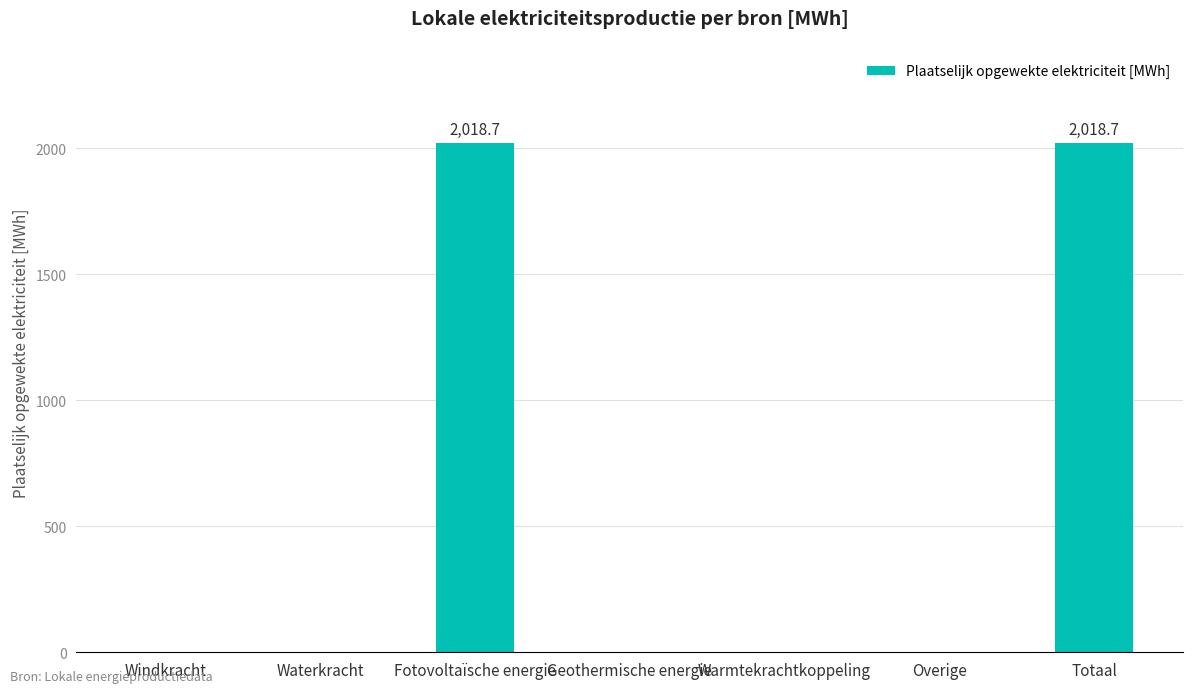

What is the greatest value displayed?

2018.7